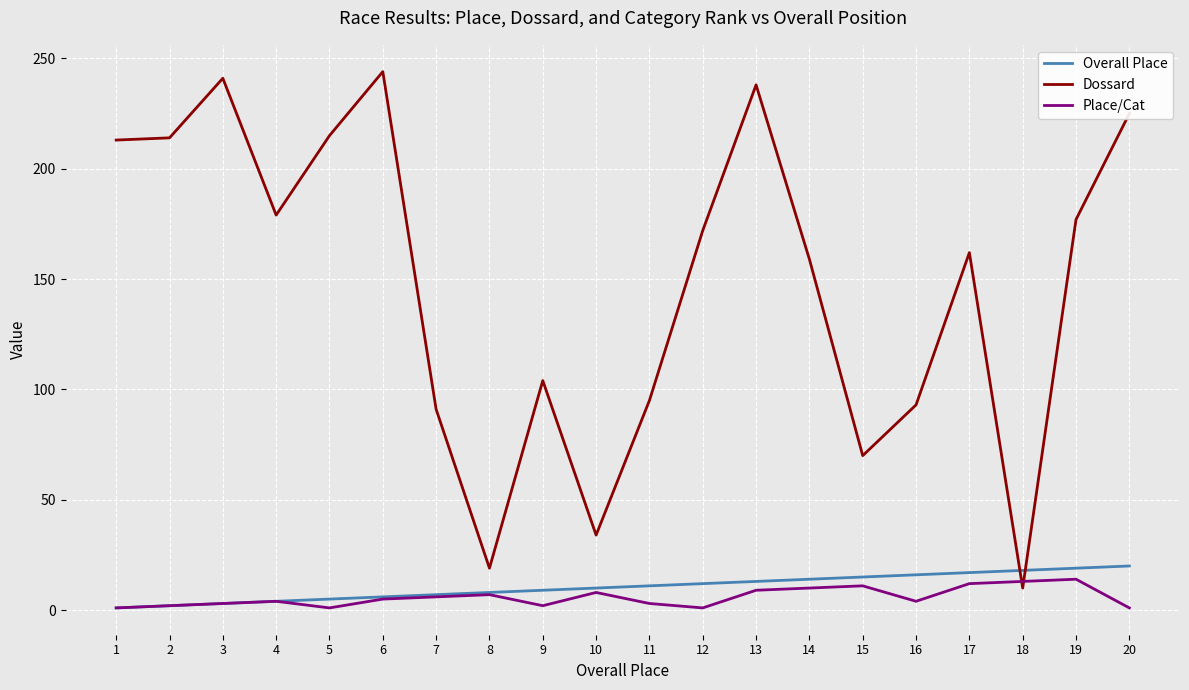

Which series changed the most between 2 and 12?

Dossard